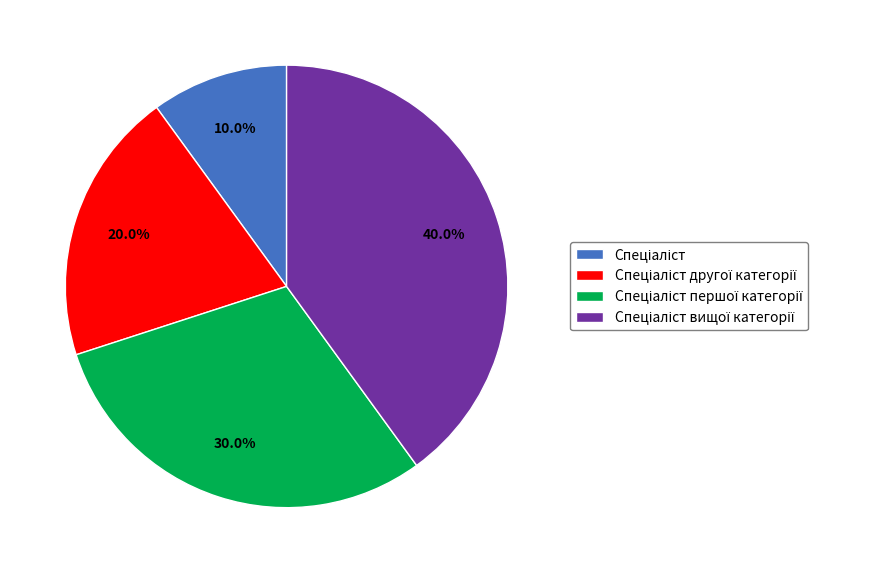

Count the number of slices in the pie.

4